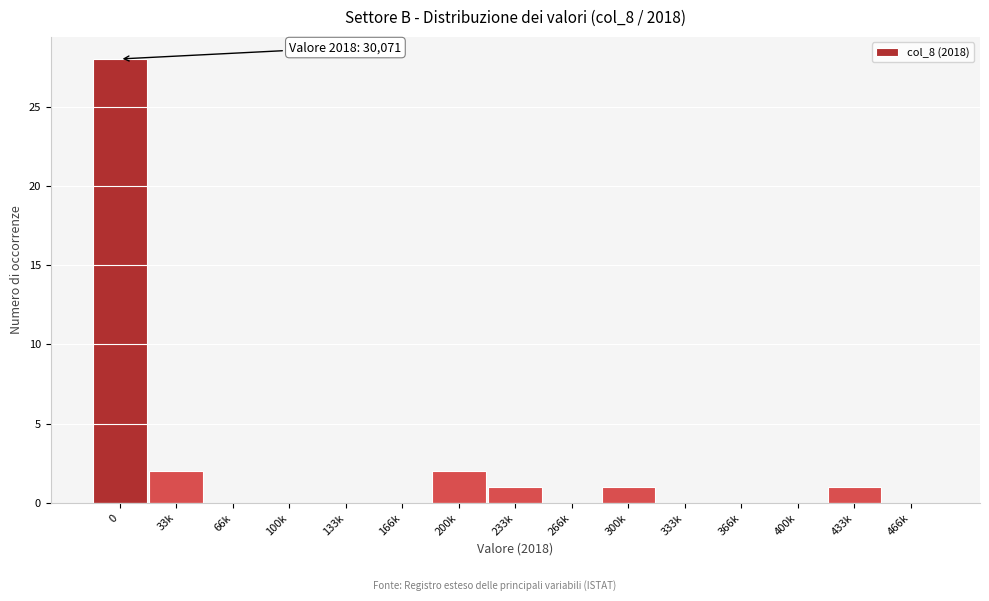

Reading left to right, transcribe all the data shown in this chart.

0=28	33k=2	66k=0	100k=0	133k=0	166k=0	200k=2	233k=1	266k=0	300k=1	333k=0	366k=0	400k=0	433k=1	466k=0